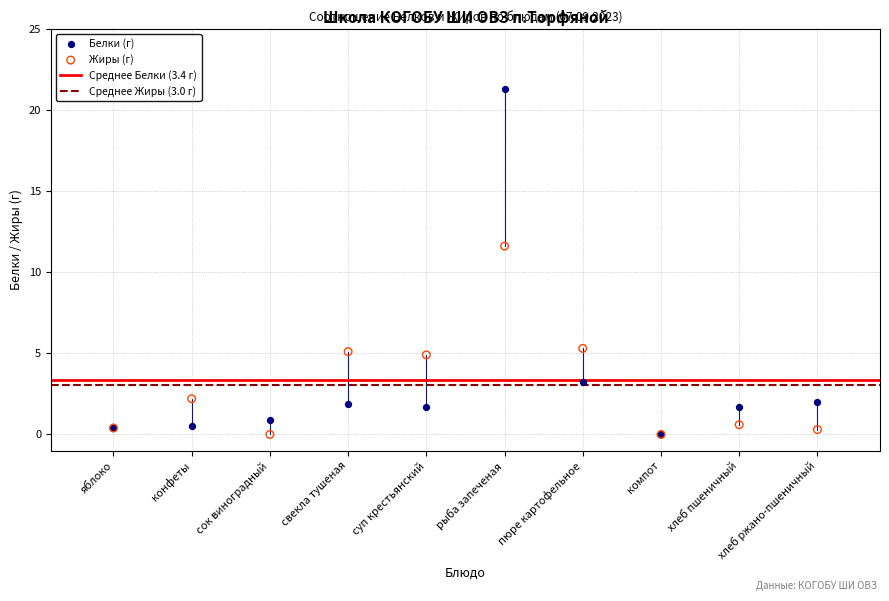

In the Белки (г) series, what Y value is closest to 10?

3.2